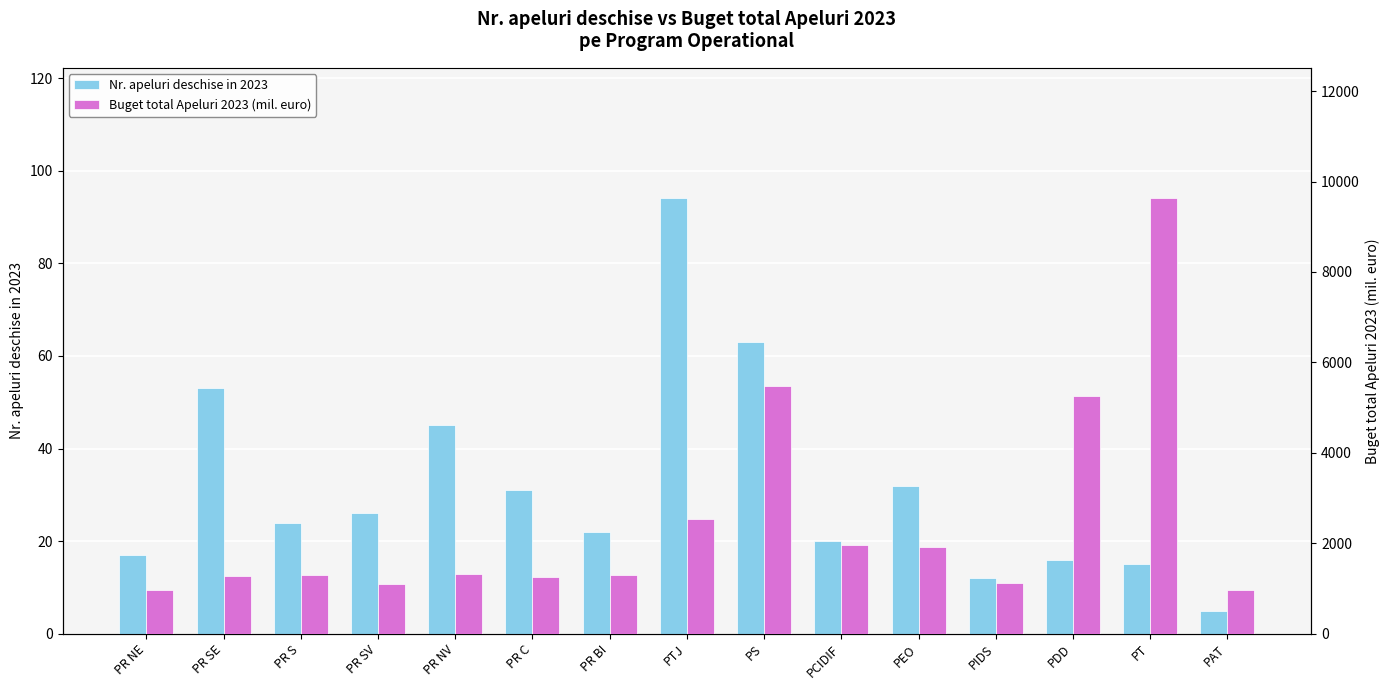

Where does the Nr. apeluri deschise in 2023 series first go above 24?

PR SE